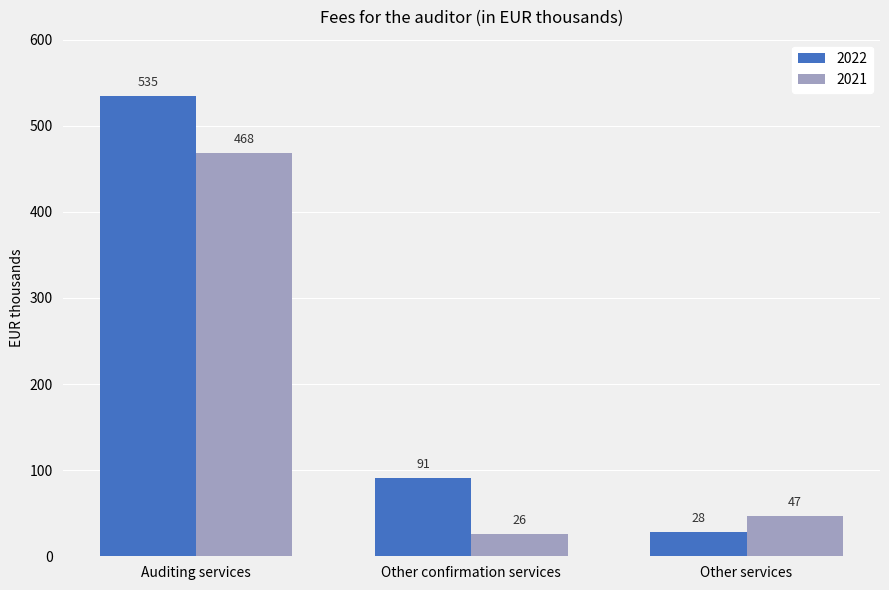

How many bars are there in each group?

2